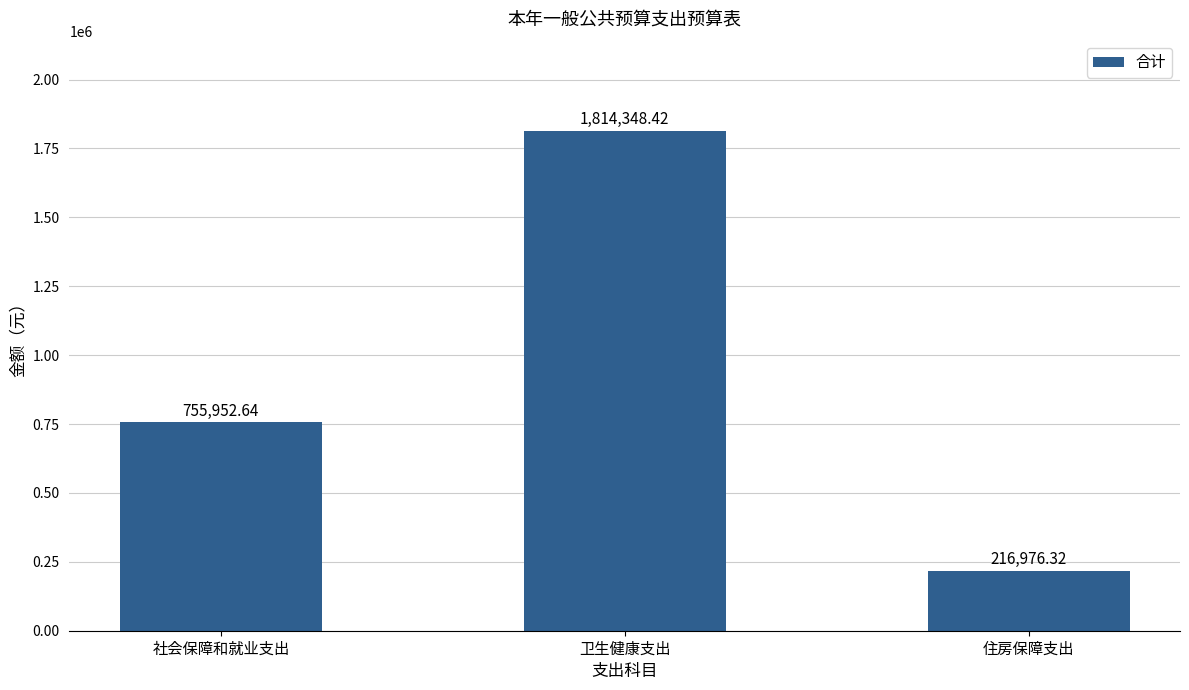

The value at 住房保障支出 is 126054.0. True or false?

False